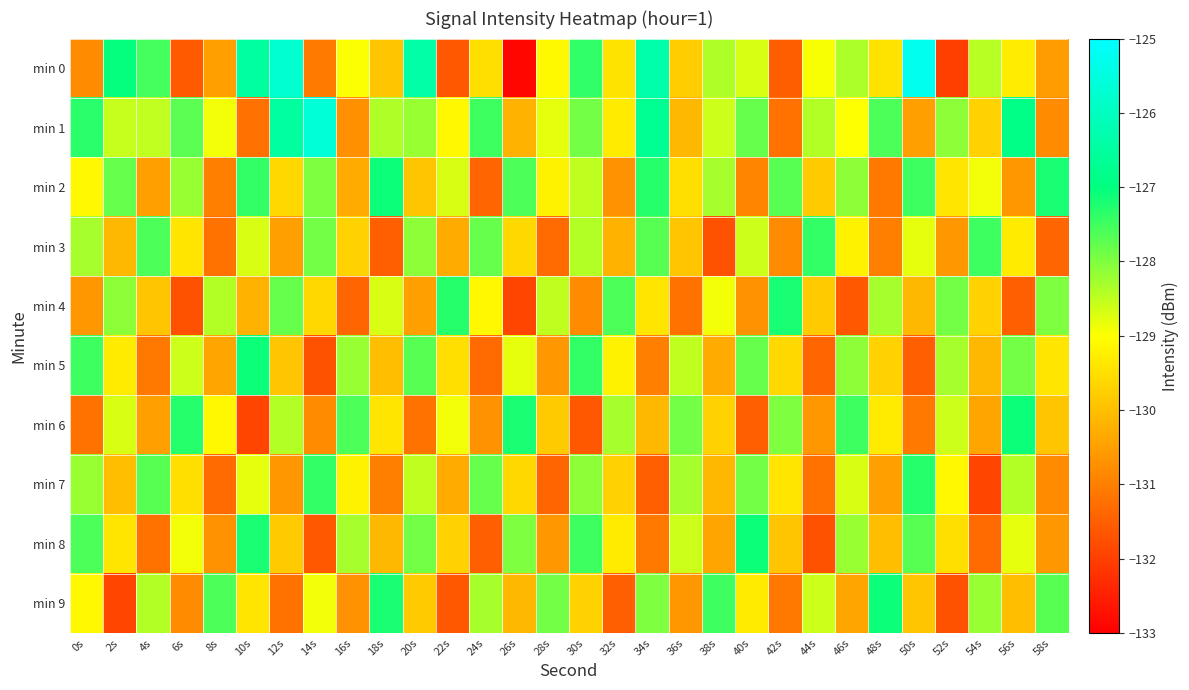

Reading left to right, what are all the values shown in this chart?

min 0: 0s=-130.8	2s=-127.0	4s=-127.5	6s=-131.6	8s=-130.5	10s=-126.5	12s=-125.7	14s=-131.1	16s=-129.0	18s=-129.9	20s=-126.4	22s=-131.6	24s=-129.5	26s=-132.9	28s=-129.1	30s=-127.4	32s=-129.4	34s=-126.3	36s=-129.8	38s=-128.4	40s=-128.7	42s=-131.5	44s=-128.9	46s=-128.3	48s=-129.4	50s=-125.3	52s=-132.0	54s=-128.4	56s=-129.3	58s=-130.5
min 1: 0s=-127.3	2s=-128.5	4s=-128.5	6s=-127.7	8s=-128.9	10s=-131.2	12s=-126.5	14s=-125.6	16s=-130.7	18s=-128.4	20s=-128.2	22s=-129.1	24s=-127.5	26s=-130.2	28s=-128.8	30s=-127.9	32s=-129.3	34s=-126.7	36s=-130.1	38s=-128.6	40s=-127.8	42s=-131.2	44s=-128.4	46s=-129.0	48s=-127.6	50s=-130.5	52s=-128.1	54s=-129.7	56s=-126.9	58s=-130.8
min 2: 0s=-129.1	2s=-127.8	4s=-130.5	6s=-128.2	8s=-131.0	10s=-127.4	12s=-129.6	14s=-128.0	16s=-130.3	18s=-127.1	20s=-129.9	22s=-128.7	24s=-131.4	26s=-127.6	28s=-129.2	30s=-128.5	32s=-130.7	34s=-127.3	36s=-129.5	38s=-128.3	40s=-130.9	42s=-127.7	44s=-129.8	46s=-128.1	48s=-131.1	50s=-127.5	52s=-129.4	54s=-128.9	56s=-130.6	58s=-127.2
min 3: 0s=-128.3	2s=-130.1	4s=-127.6	6s=-129.4	8s=-131.2	10s=-128.7	12s=-130.5	14s=-127.9	16s=-129.7	18s=-131.5	20s=-128.1	22s=-130.3	24s=-127.8	26s=-129.6	28s=-131.3	30s=-128.4	32s=-130.2	34s=-127.7	36s=-129.9	38s=-131.7	40s=-128.6	42s=-130.8	44s=-127.4	46s=-129.2	48s=-131.0	50s=-128.8	52s=-130.6	54s=-127.5	56s=-129.3	58s=-131.4
min 4: 0s=-130.6	2s=-128.1	4s=-129.9	6s=-131.7	8s=-128.4	10s=-130.2	12s=-127.8	14s=-129.6	16s=-131.4	18s=-128.7	20s=-130.5	22s=-127.3	24s=-129.1	26s=-131.9	28s=-128.5	30s=-130.8	32s=-127.6	34s=-129.4	36s=-131.2	38s=-128.9	40s=-130.7	42s=-127.2	44s=-129.8	46s=-131.6	48s=-128.3	50s=-130.1	52s=-127.9	54s=-129.7	56s=-131.5	58s=-128.0
min 5: 0s=-127.5	2s=-129.3	4s=-131.1	6s=-128.6	8s=-130.4	10s=-127.1	12s=-129.9	14s=-131.7	16s=-128.2	18s=-130.0	20s=-127.7	22s=-129.5	24s=-131.3	26s=-128.8	28s=-130.6	30s=-127.4	32s=-129.2	34s=-131.0	36s=-128.5	38s=-130.3	40s=-127.8	42s=-129.6	44s=-131.4	46s=-128.1	48s=-129.7	50s=-131.5	52s=-128.3	54s=-130.1	56s=-127.9	58s=-129.4
min 6: 0s=-131.2	2s=-128.7	4s=-130.5	6s=-127.3	8s=-129.1	10s=-131.9	12s=-128.4	14s=-130.8	16s=-127.6	18s=-129.4	20s=-131.2	22s=-128.9	24s=-130.7	26s=-127.2	28s=-129.8	30s=-131.6	32s=-128.3	34s=-130.1	36s=-127.9	38s=-129.7	40s=-131.5	42s=-128.0	44s=-130.6	46s=-127.5	48s=-129.3	50s=-131.1	52s=-128.6	54s=-130.4	56s=-127.1	58s=-129.9
min 7: 0s=-128.2	2s=-130.0	4s=-127.7	6s=-129.5	8s=-131.3	10s=-128.8	12s=-130.6	14s=-127.4	16s=-129.2	18s=-131.0	20s=-128.5	22s=-130.3	24s=-127.8	26s=-129.6	28s=-131.4	30s=-128.1	32s=-129.7	34s=-131.5	36s=-128.3	38s=-130.1	40s=-127.9	42s=-129.4	44s=-131.2	46s=-128.7	48s=-130.5	50s=-127.3	52s=-129.1	54s=-131.9	56s=-128.4	58s=-130.8
min 8: 0s=-127.6	2s=-129.4	4s=-131.2	6s=-128.9	8s=-130.7	10s=-127.2	12s=-129.8	14s=-131.6	16s=-128.3	18s=-130.1	20s=-127.9	22s=-129.7	24s=-131.5	26s=-128.0	28s=-130.6	30s=-127.5	32s=-129.3	34s=-131.1	36s=-128.6	38s=-130.4	40s=-127.1	42s=-129.9	44s=-131.7	46s=-128.2	48s=-130.0	50s=-127.7	52s=-129.5	54s=-131.3	56s=-128.8	58s=-130.6
min 9: 0s=-129.1	2s=-131.9	4s=-128.4	6s=-130.8	8s=-127.6	10s=-129.4	12s=-131.2	14s=-128.9	16s=-130.7	18s=-127.2	20s=-129.8	22s=-131.6	24s=-128.3	26s=-130.1	28s=-127.9	30s=-129.7	32s=-131.5	34s=-128.0	36s=-130.6	38s=-127.5	40s=-129.3	42s=-131.1	44s=-128.6	46s=-130.4	48s=-127.1	50s=-129.9	52s=-131.7	54s=-128.2	56s=-130.0	58s=-127.7